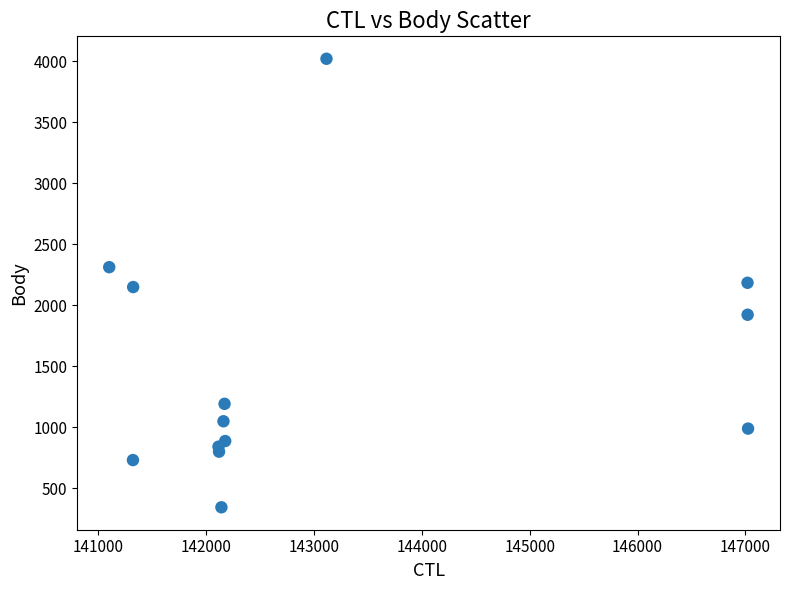

What is the range of X values (max minus min)?

5922